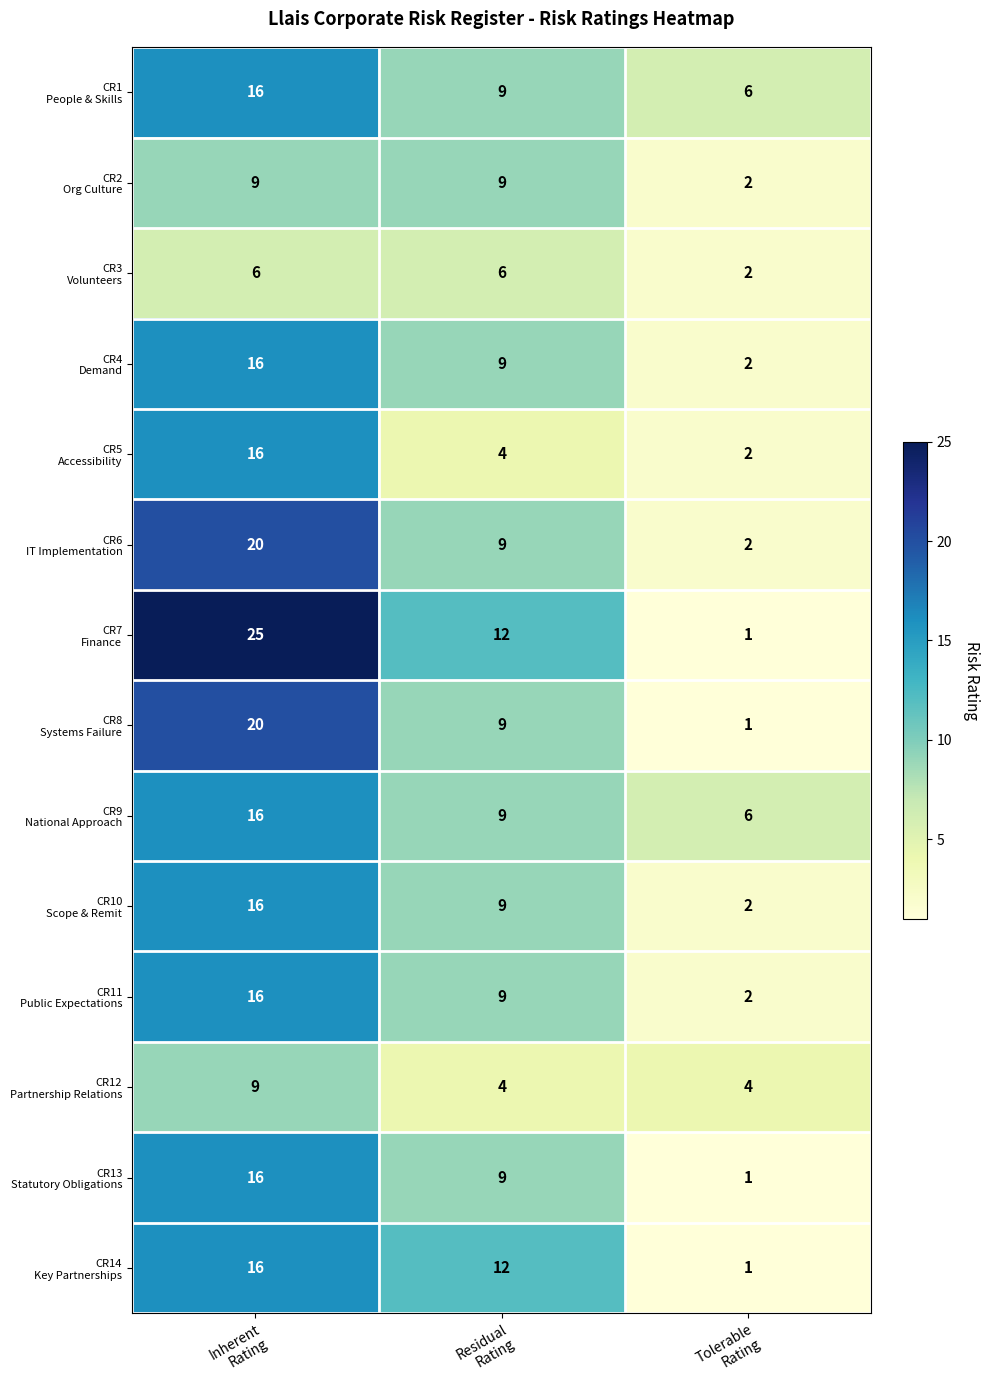

How many data points does each series have?

3